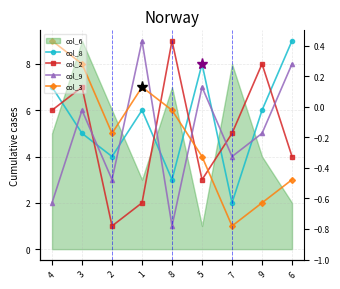

True or false: col_3 has more than 2 interior local peaks.

False